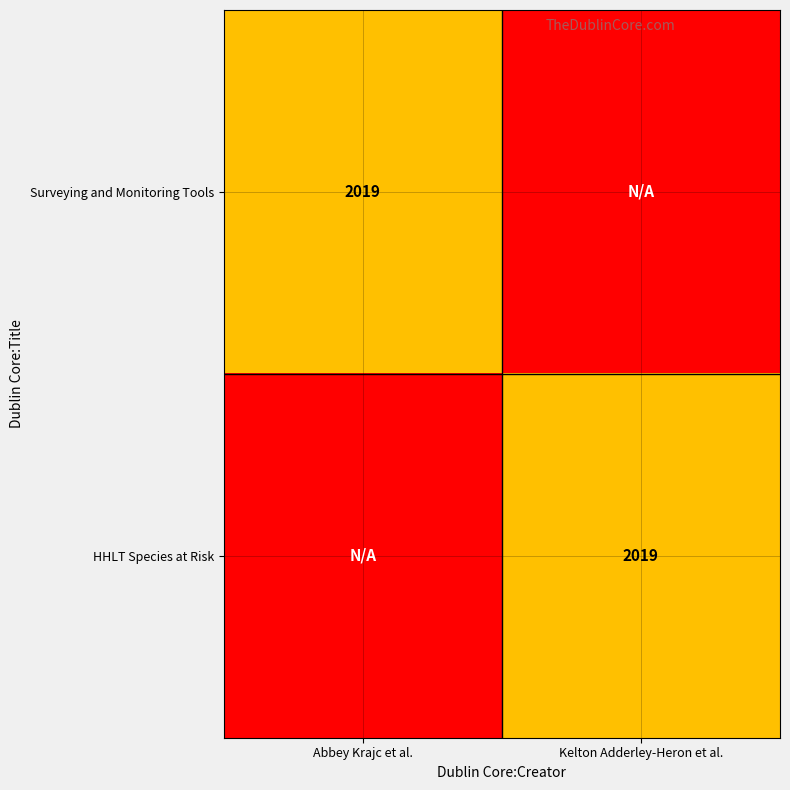

Which series changed the most between Surveying and Monitoring Tools and HHLT Species at Risk?

Surveying and Monitoring Tools